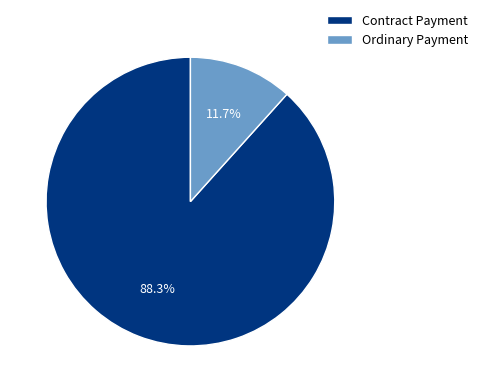

What is the majority slice?

Contract Payment